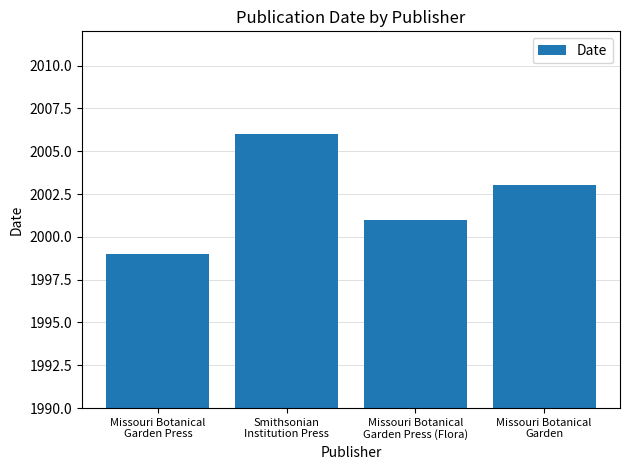

Which category has the highest value across all series?

Smithsonian
Institution Press